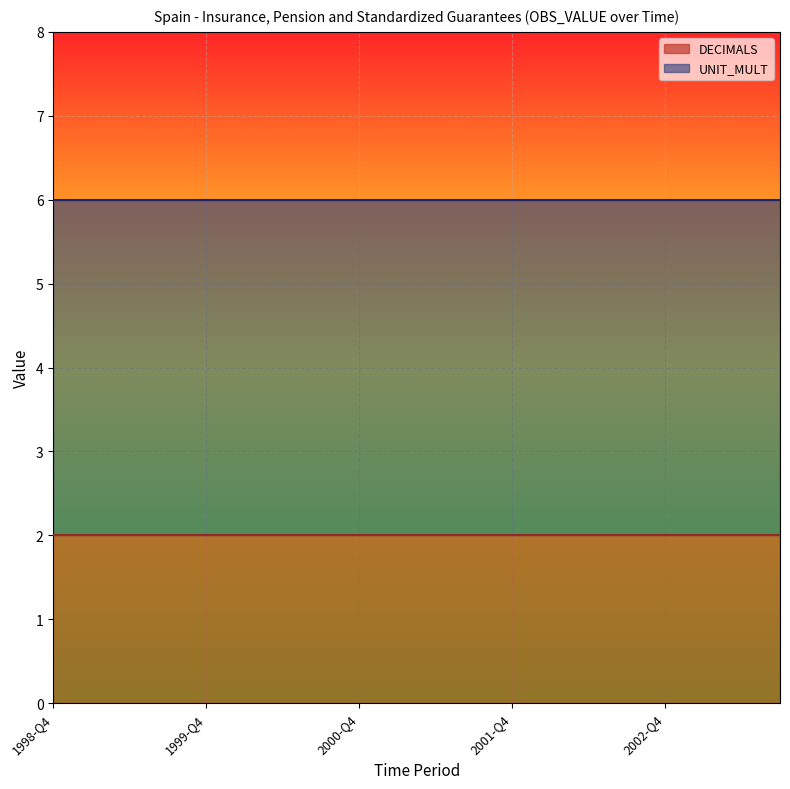

What is the value of the UNIT_MULT point at the 3rd from the left?

6